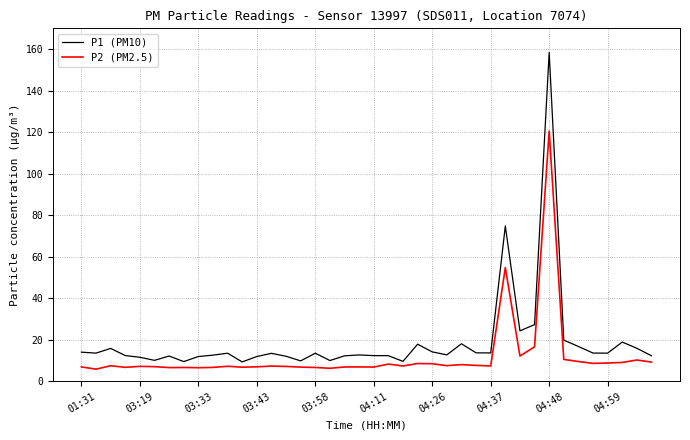

Rank the series by their average value, from highest to lowest.

P1 (PM10), P2 (PM2.5)